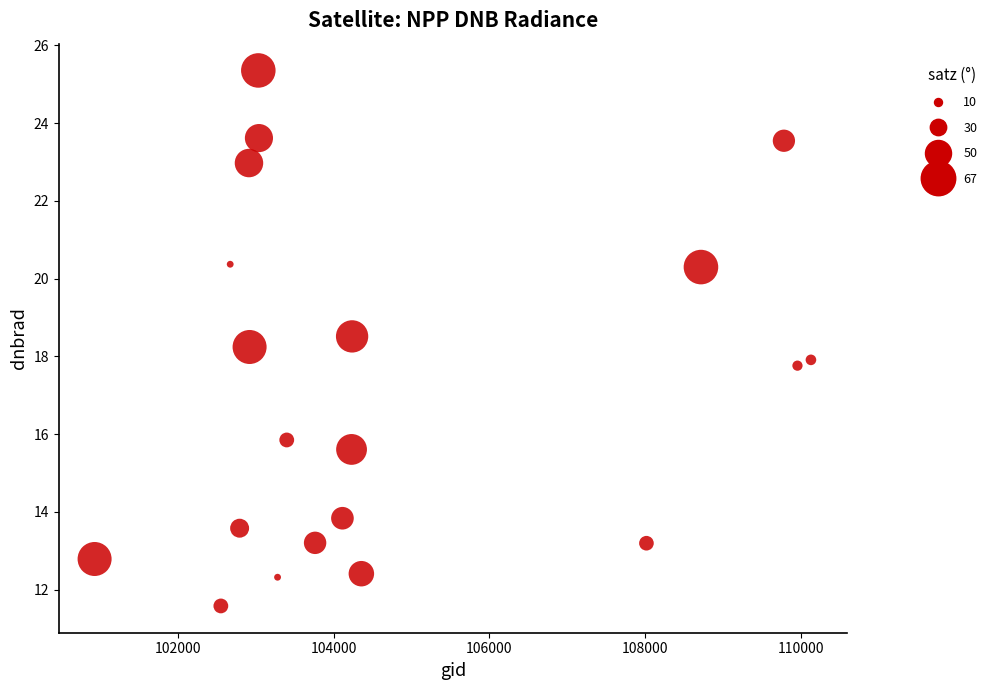

What is the range of Y values (max minus min)?

13.8